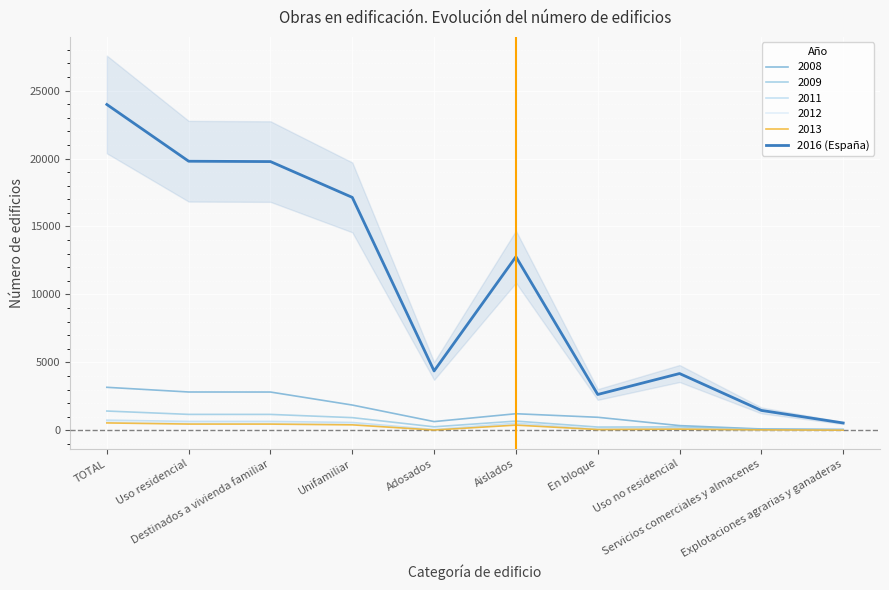

Reading right to left, what are all the values shown in this chart?

537	1462	4176	2635	12773	4367	17140	19775	19801	23977